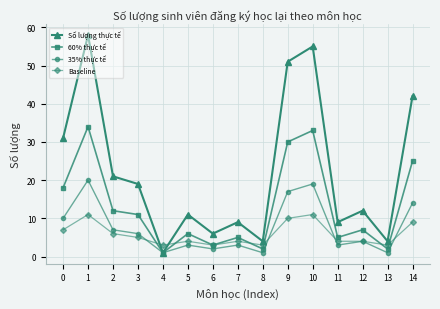

At which category does 60% thực tế reach its first local valley?

4